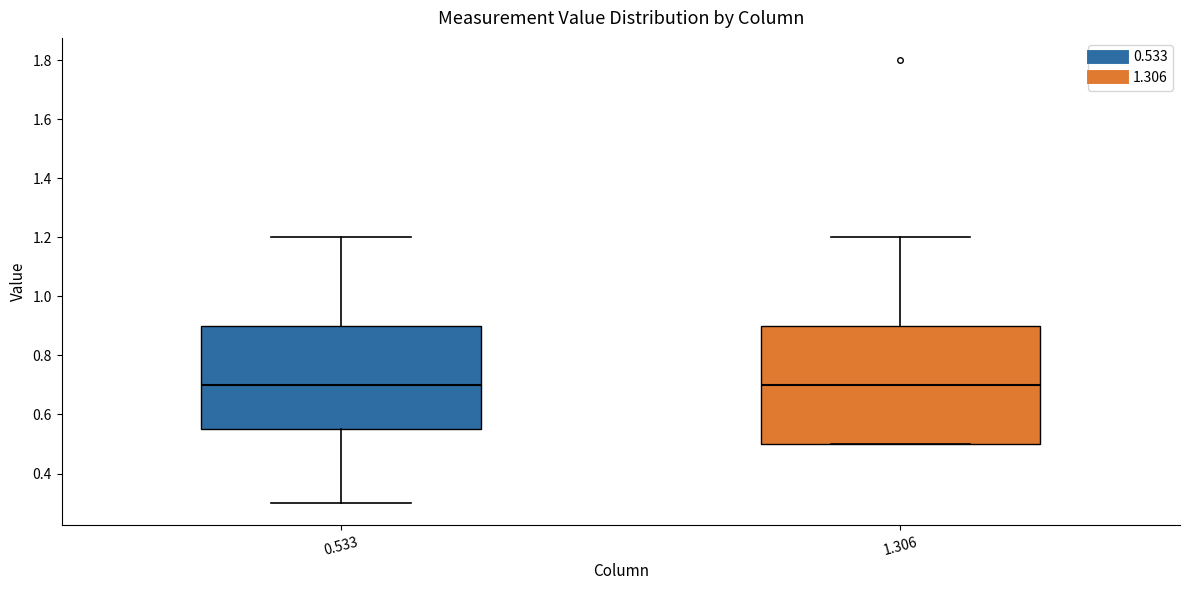

Reading left to right, read every box against the y-axis: the position of its median line, the range the box covers, and the ends of its whiskers. The values are not printed on the chart, so give them approximately, as read against the axis.

0.533: median 0.70, box 0.56 to 0.90, whiskers 0.30 to 1.20
1.306: median 0.70, box 0.50 to 0.90, whiskers 0.50 to 1.20